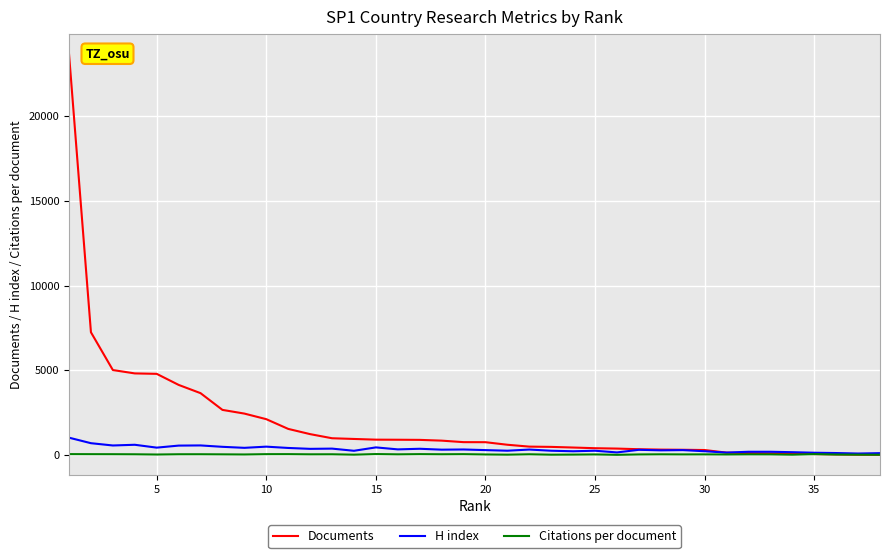

What is the highest value of the Documents series?

23667.0